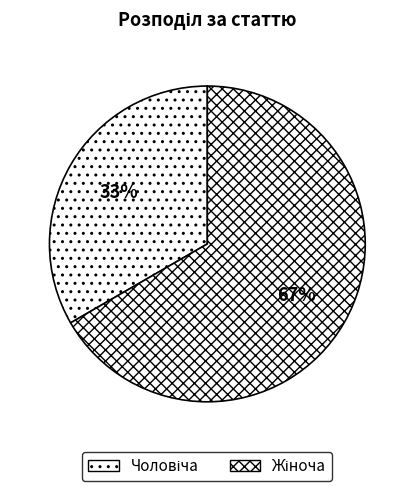

Is it true that Чоловіча is 24% of the pie?

False